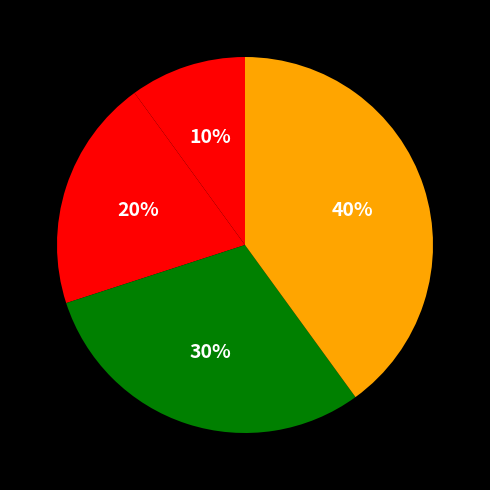

How many slices are in this pie chart?

4